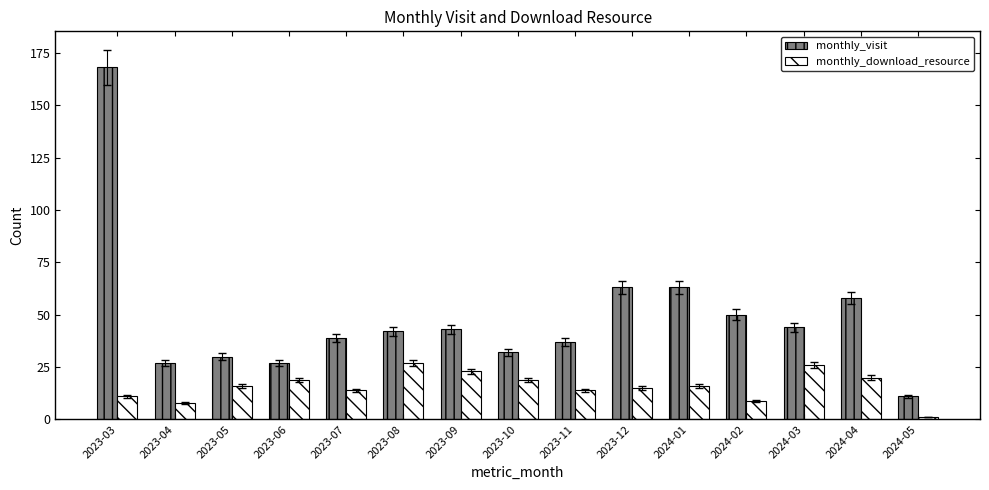

How many distinct data groups are displayed?

2